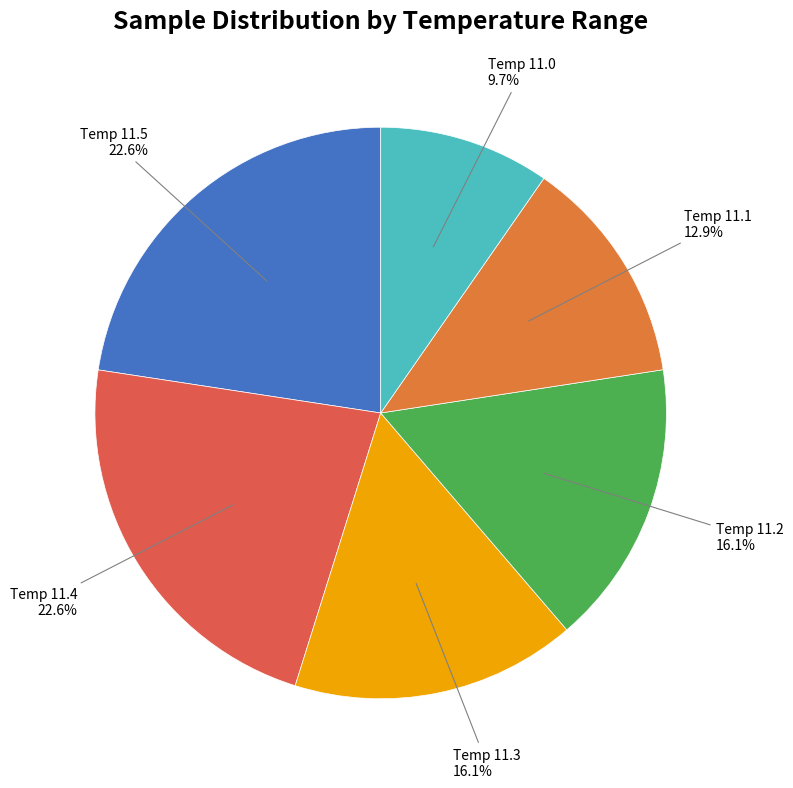

Count the number of slices in the pie.

6